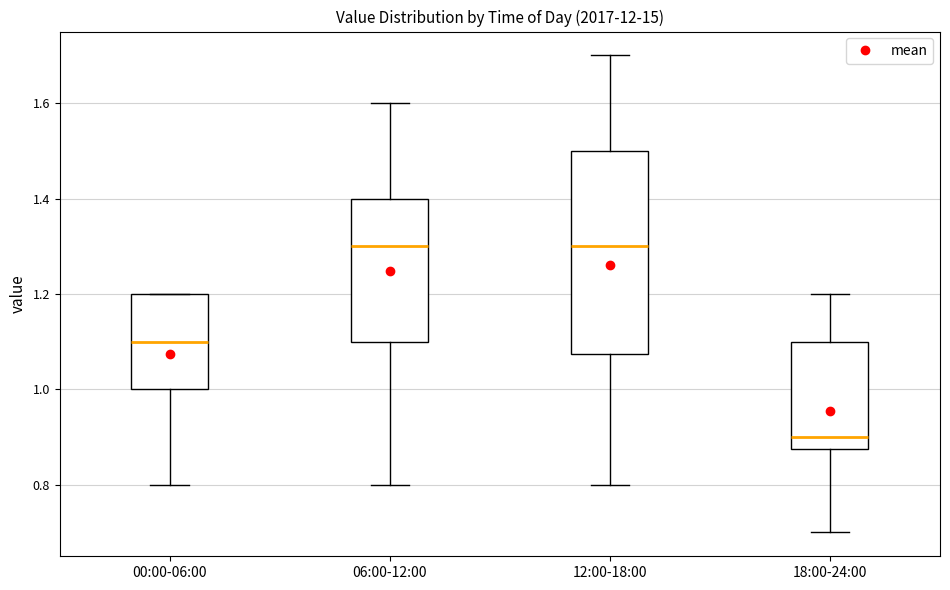

Reading left to right, read every box against the y-axis: the position of its median line, the range the box covers, and the ends of its whiskers. The values are not printed on the chart, so give them approximately, as read against the axis.

00:00-06:00: median 1.10, box 1.00 to 1.20, whiskers 0.80 to 1.20
06:00-12:00: median 1.30, box 1.10 to 1.40, whiskers 0.80 to 1.60
12:00-18:00: median 1.30, box 1.08 to 1.50, whiskers 0.80 to 1.70
18:00-24:00: median 0.90, box 0.88 to 1.10, whiskers 0.70 to 1.20